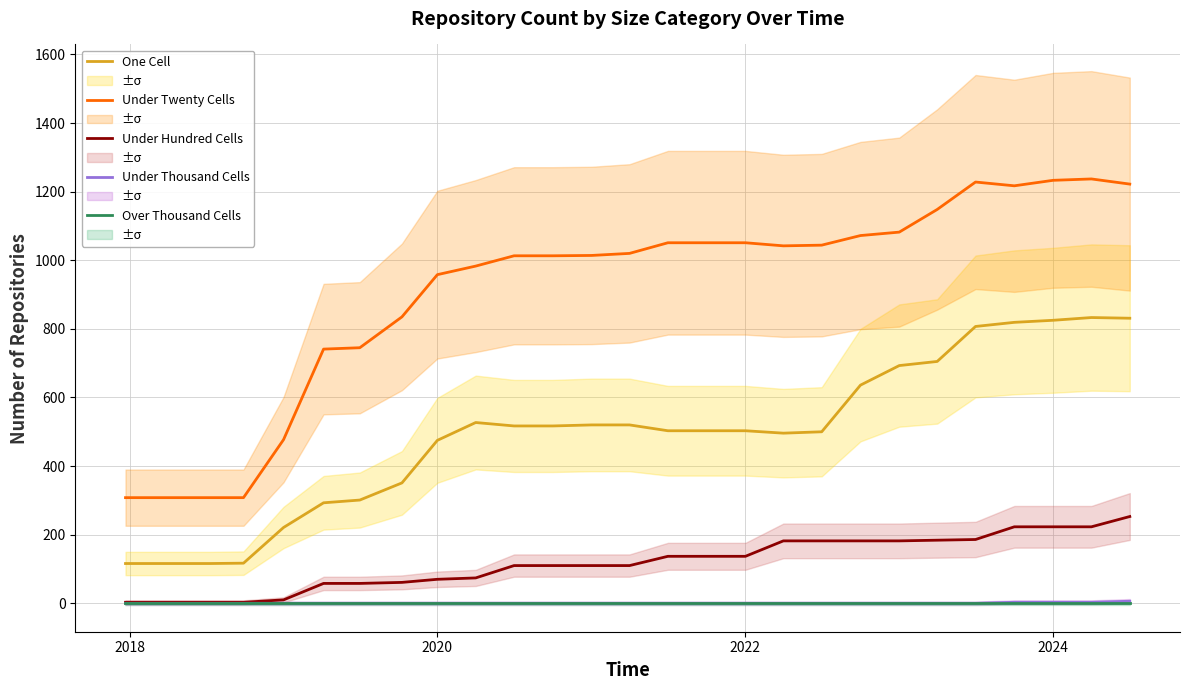

True or false: One Cell and Under Twenty Cells cross at least once.

False